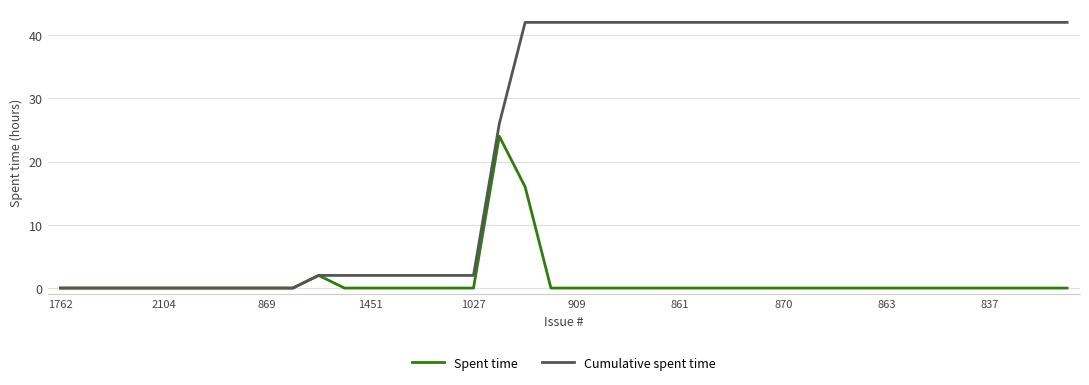

Rank the series by their maximum value, from highest to lowest.

Cumulative spent time, Spent time